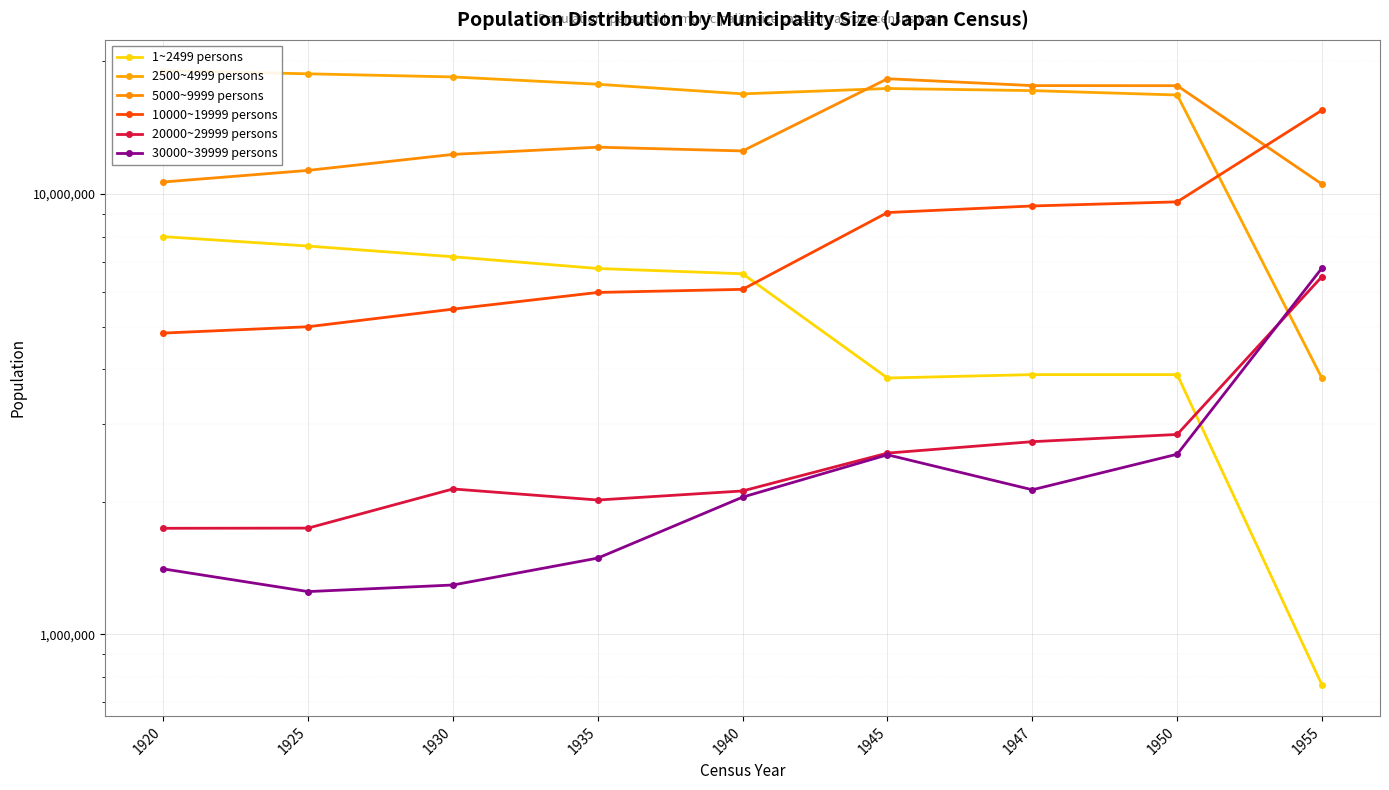

How many lines are shown in the chart?

6